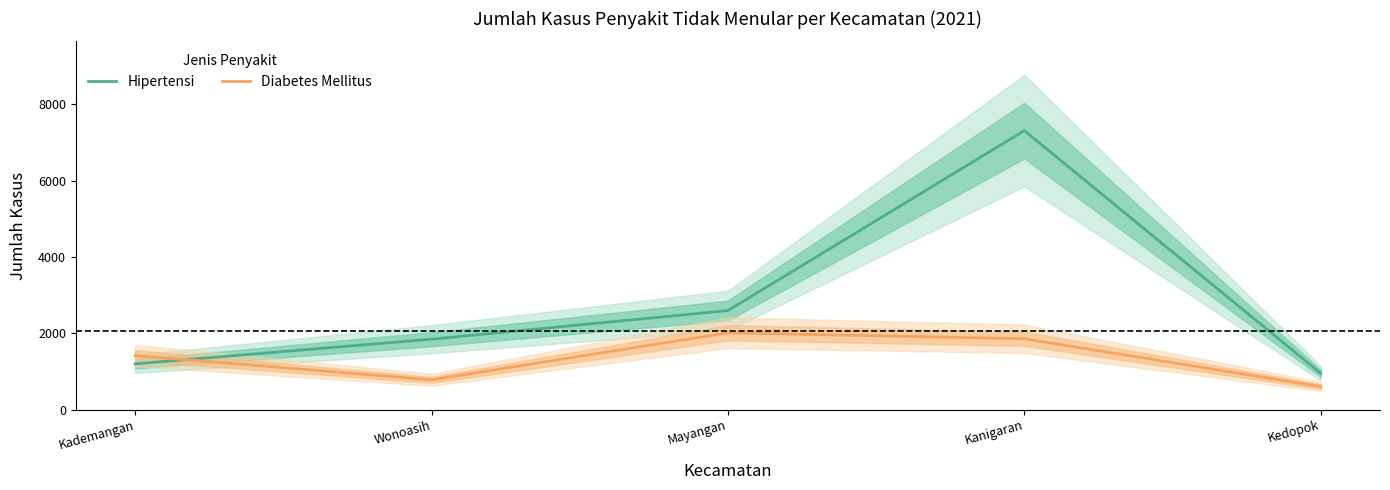

Is it true that Hipertensi equals 1197 at Kademangan?

True